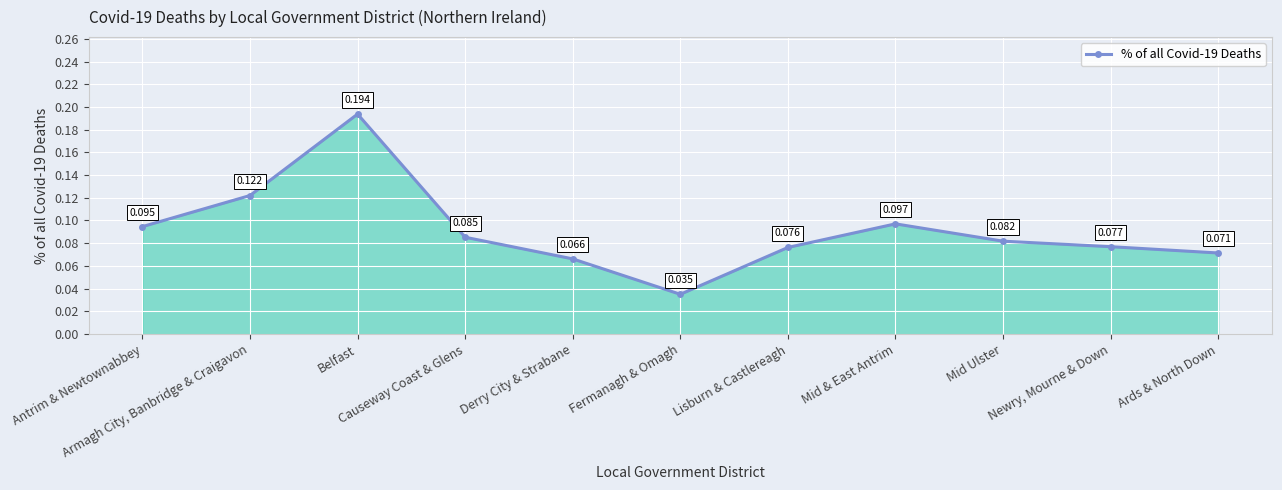

True or false: there are more than 1 points higher than both neighbors.

True